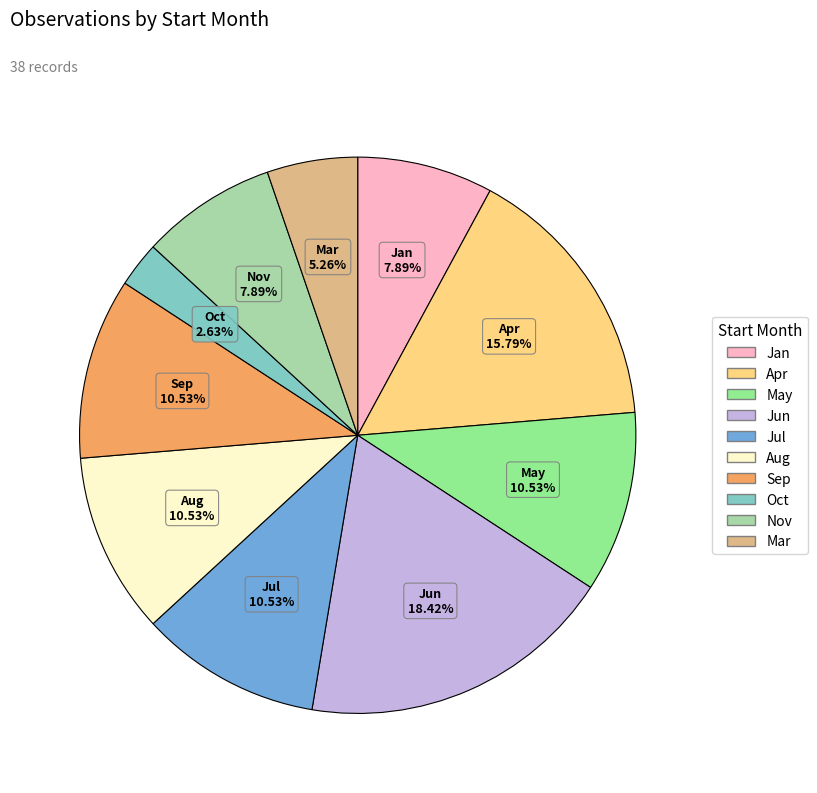

Is there a majority slice in this chart?

No